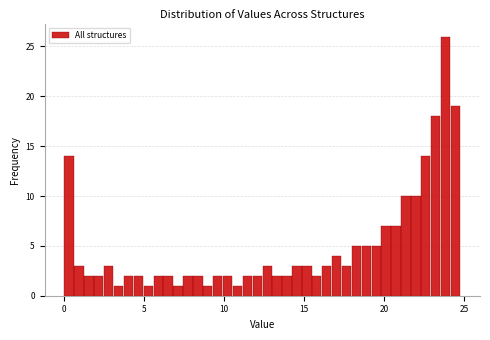

Around what value on the x-axis is the tallest bar? Give the approximate position of its centre, as read against the axis.

24.0